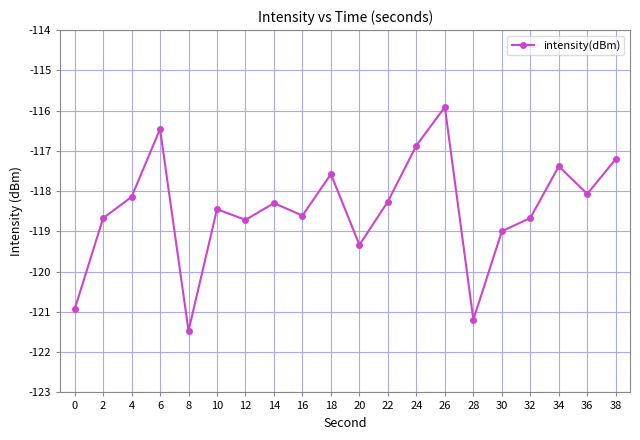

Is it true that the value at 12 is -213.7?

False